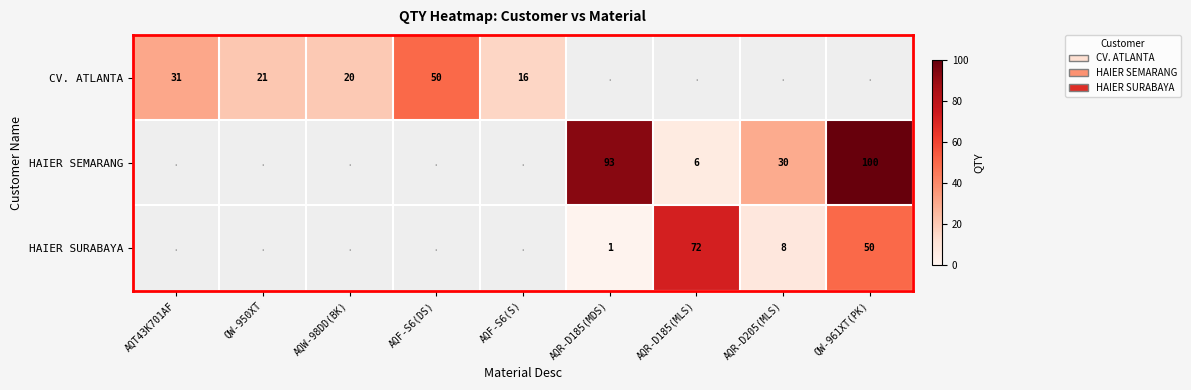

What is the sum of the HAIER SURABAYA values at AQR-D185(MDS) and QW-961XT(PK)?

51.0